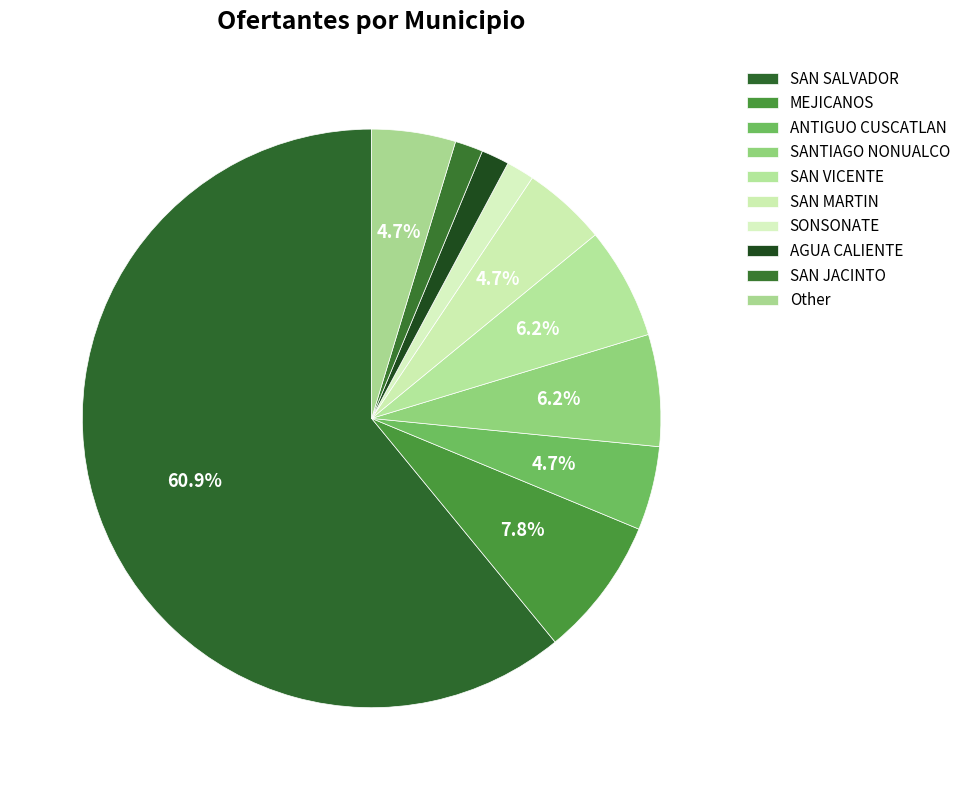

How many slices are in this pie chart?

10